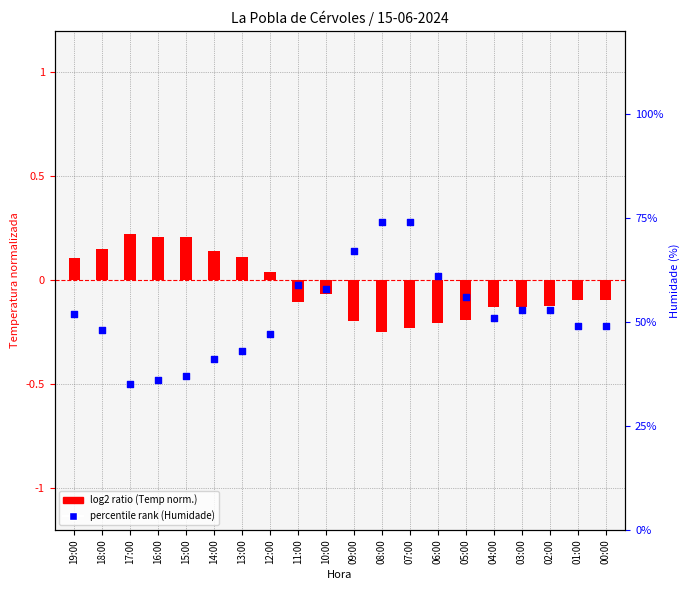

Which series reaches the minimum Y coordinate?

log2 ratio (Temp norm.)